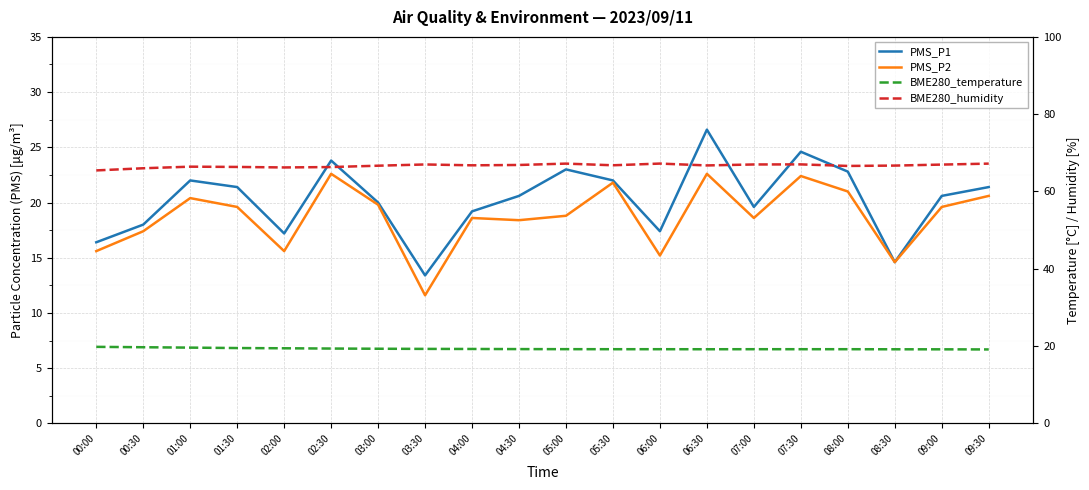

Reading left to right, list all the values displayed in this chart.

PMS_P1: 16.4	18.0	22.0	21.4	17.2	23.8	20.0	13.4	19.2	20.6	23.0	22.0	17.4	26.6	19.6	24.6	22.8	14.6	20.6	21.4
PMS_P2: 15.6	17.4	20.4	19.6	15.6	22.6	19.8	11.6	18.6	18.4	18.8	21.8	15.2	22.6	18.6	22.4	21.0	14.6	19.6	20.6
BME280_temperature: 19.8	19.7	19.6	19.5	19.4	19.4	19.3	19.3	19.2	19.2	19.2	19.2	19.2	19.2	19.2	19.2	19.2	19.2	19.2	19.1
BME280_humidity: 65.5	66.0	66.4	66.3	66.2	66.3	66.7	67.0	66.8	66.9	67.2	66.8	67.2	66.7	67.0	67.0	66.6	66.7	67.0	67.2